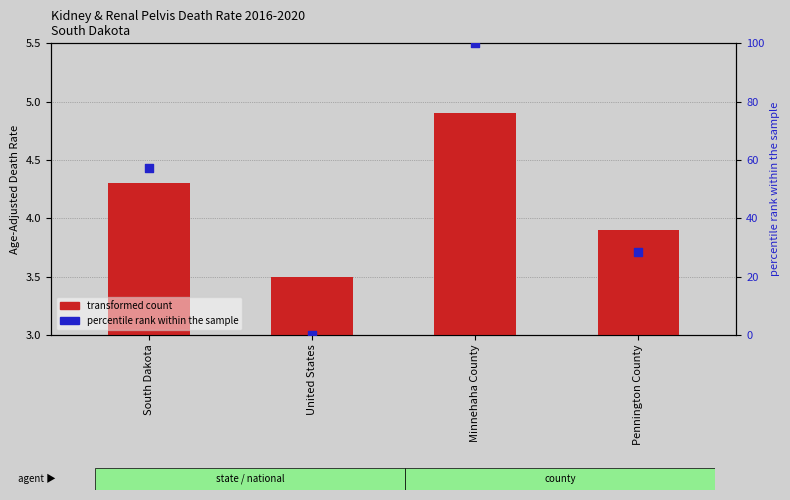

Which series reaches the maximum Y coordinate?

percentile rank within the sample